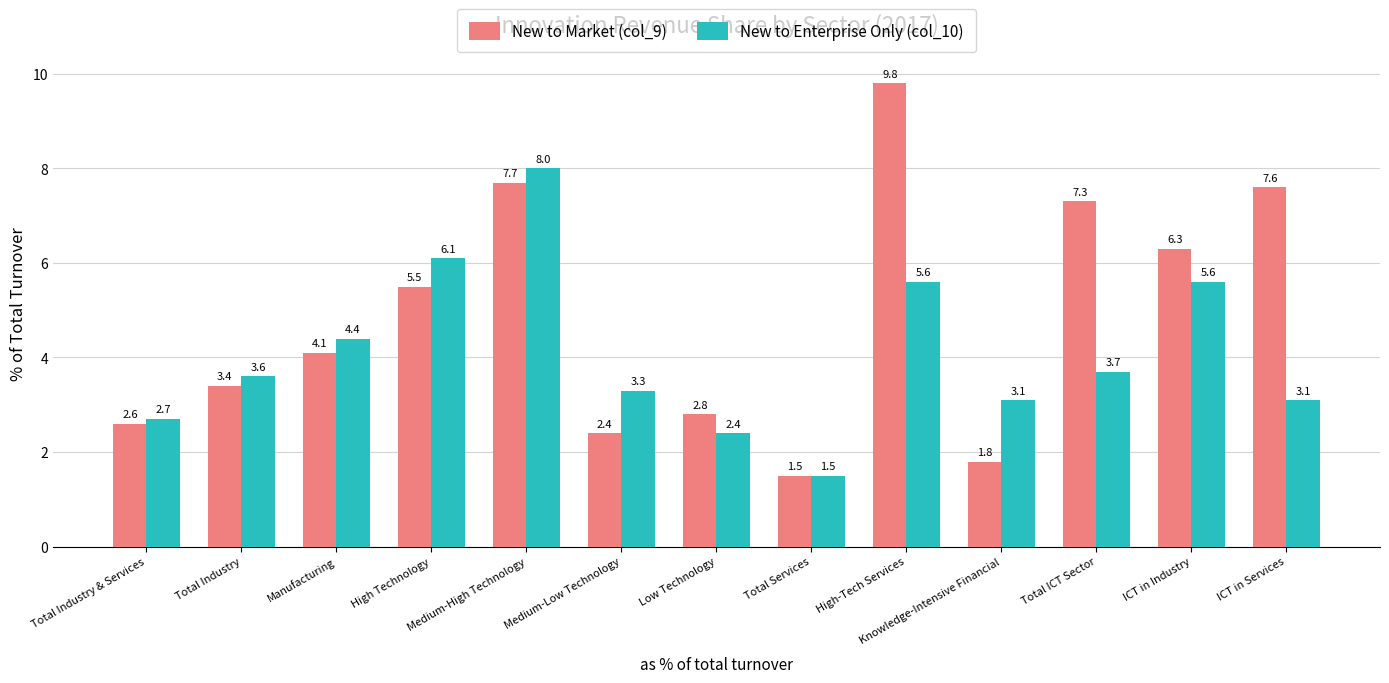

Between Low Technology and ICT in Industry, which series saw the biggest shift?

New to Market (col_9)